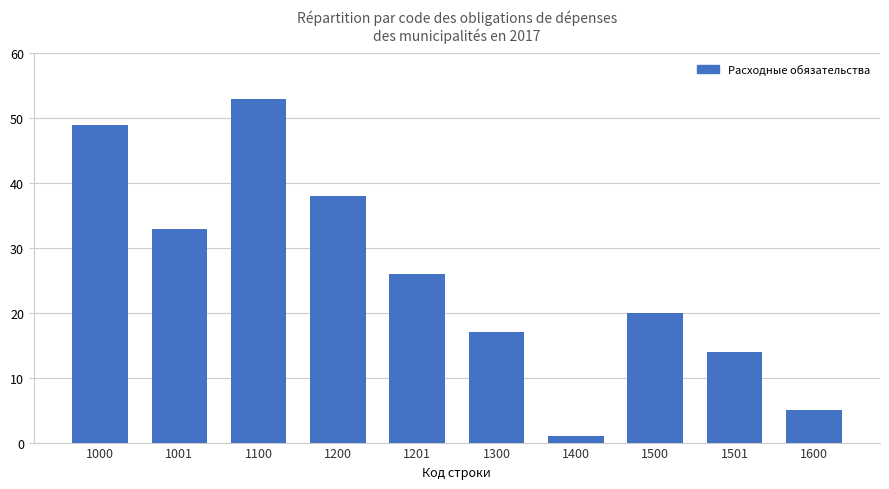

What is the difference between the values at 1400 and 1600?

4